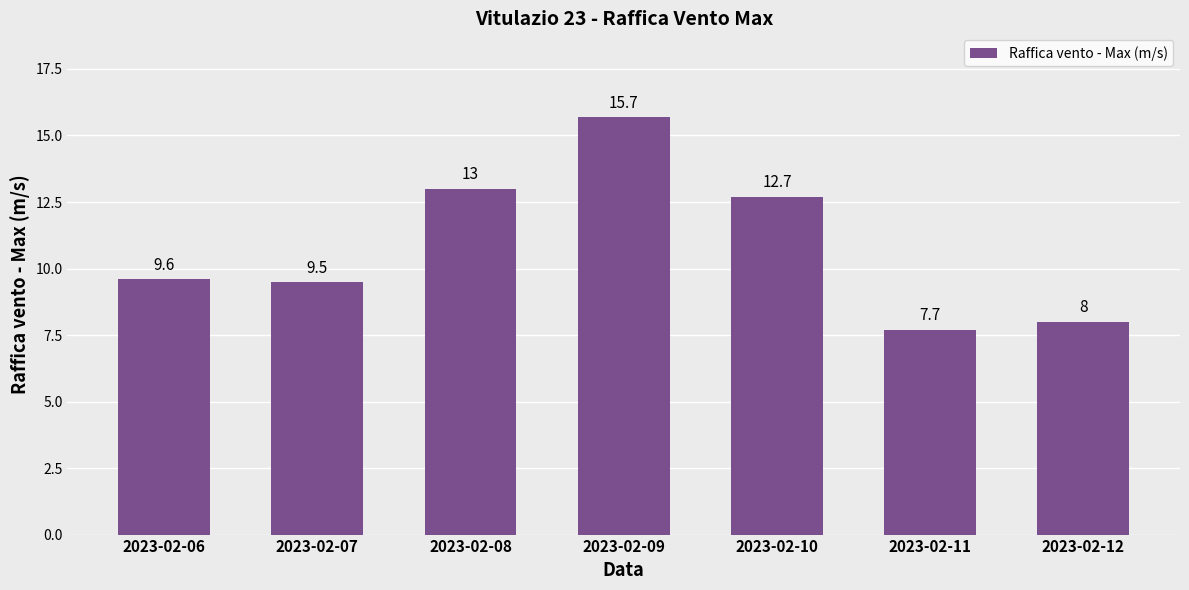

What is the smallest value displayed?

7.7